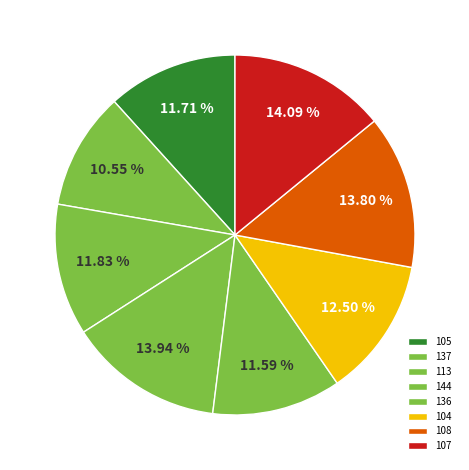

To the nearest percent, what is the difference between the largest and smallest slice percentages?

4%